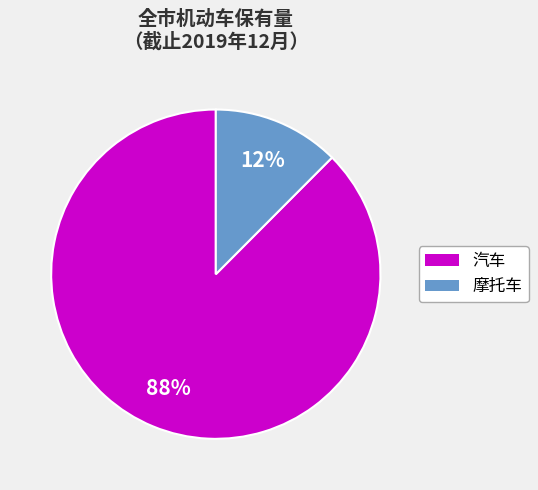

To the nearest percent, what portion does 汽车 represent?

88%